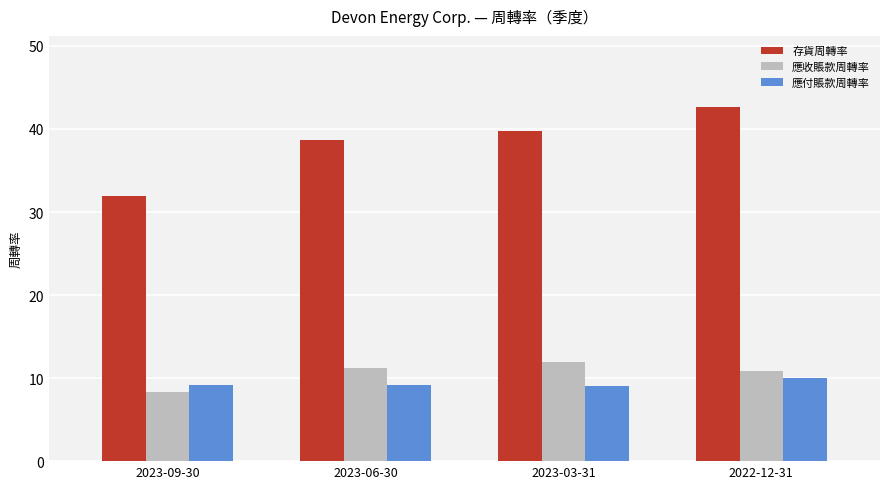

What position from the right is 2023-06-30?

3